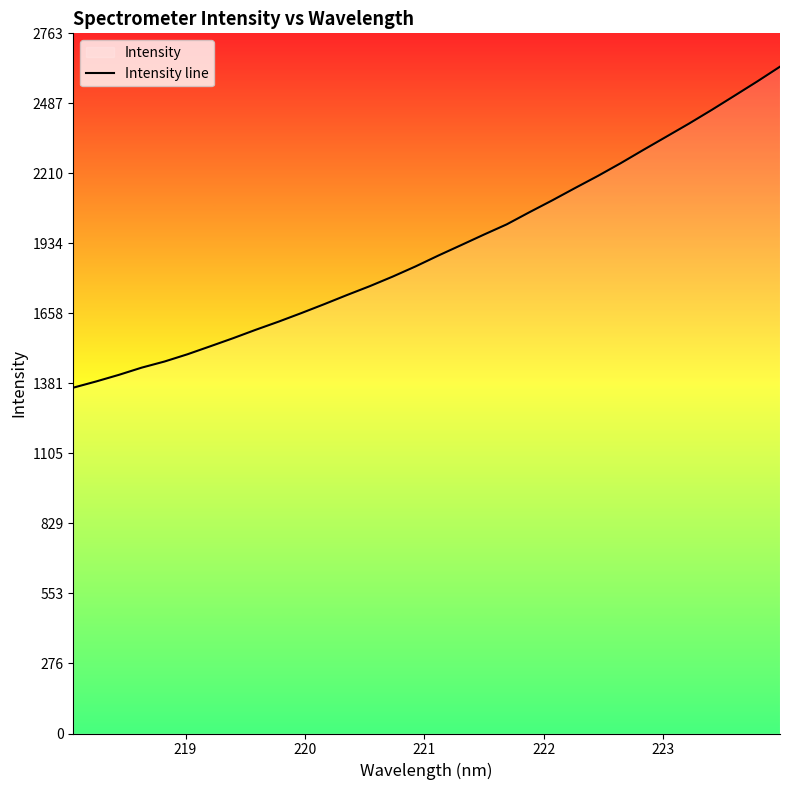

True or false: there are more than 0 points higher than both neighbors.

False